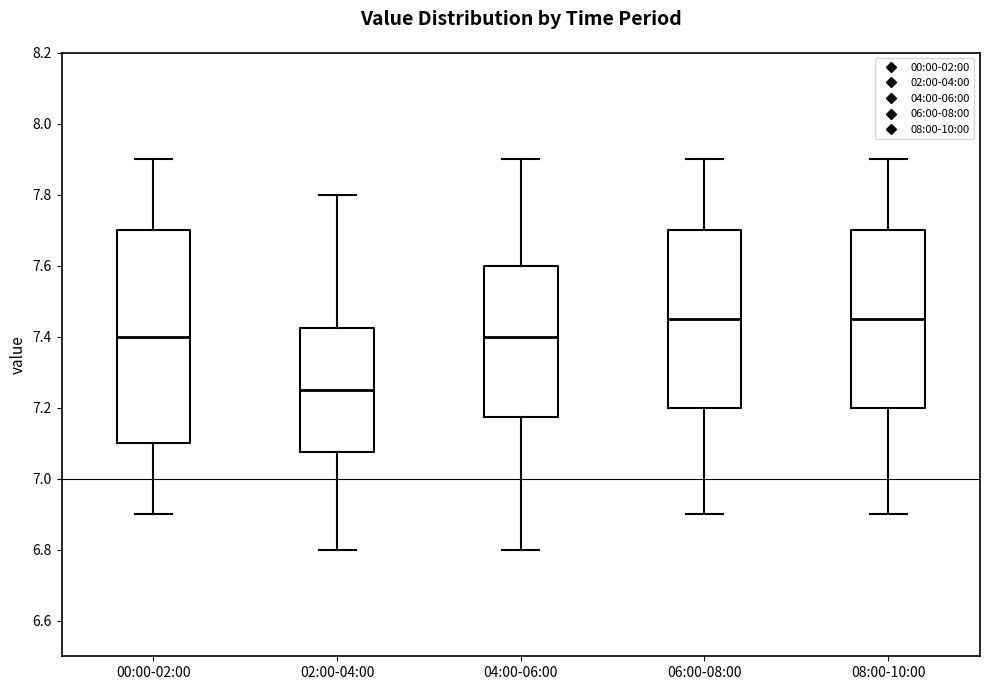

Which box is the tallest, from its lower edge to its upper edge?

00:00-02:00